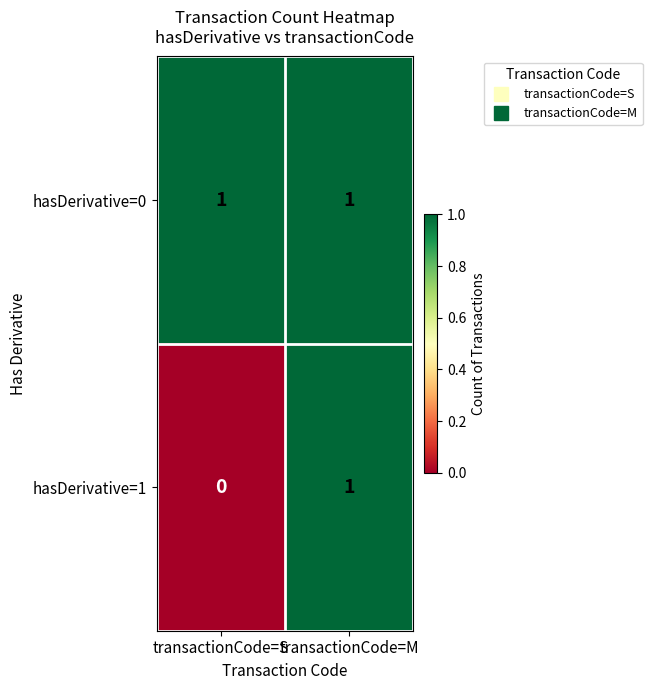

Which label corresponds to the smallest value in the chart?

transactionCode=S